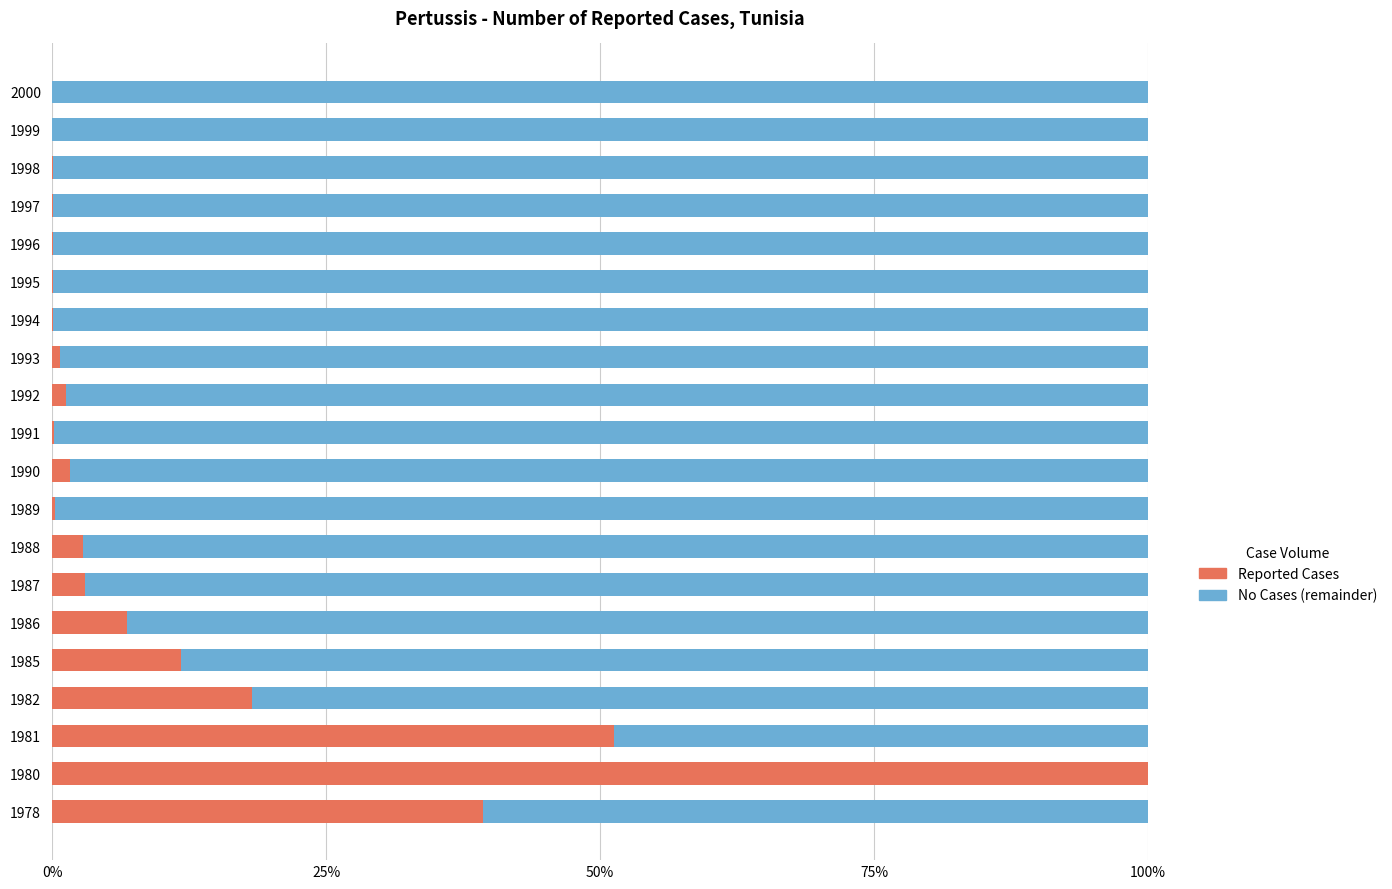

What is the average value of the Reported Cases series?

11.9